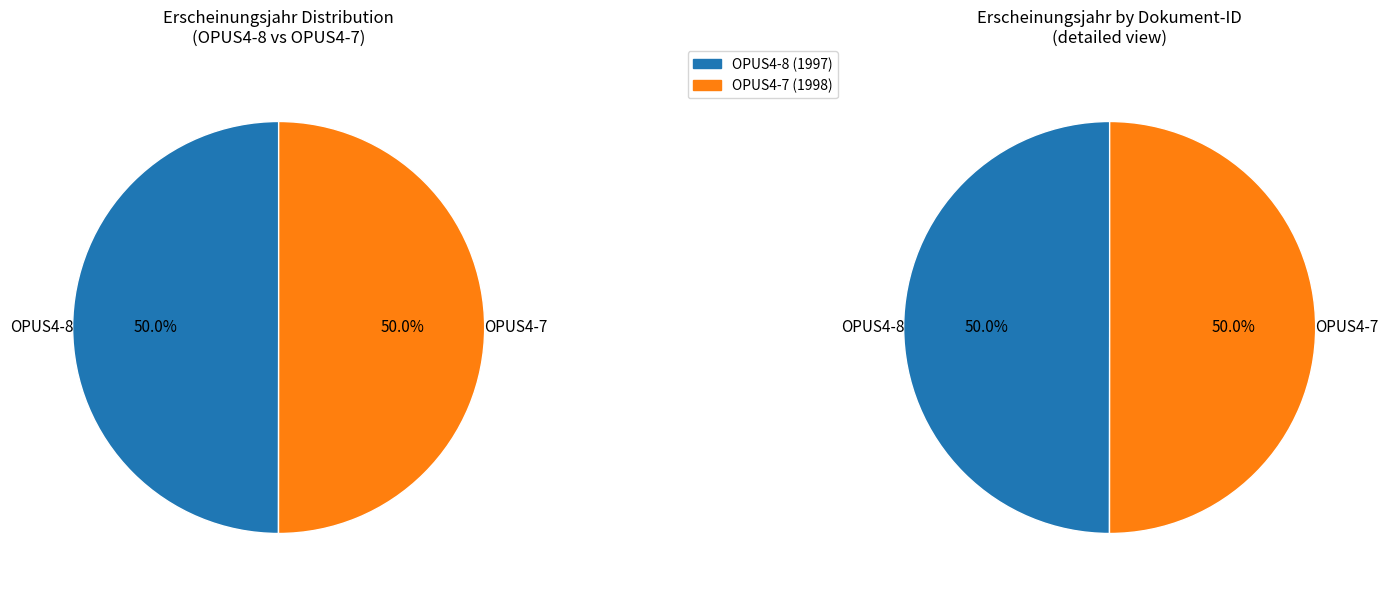

What is the majority slice?

OPUS4-7